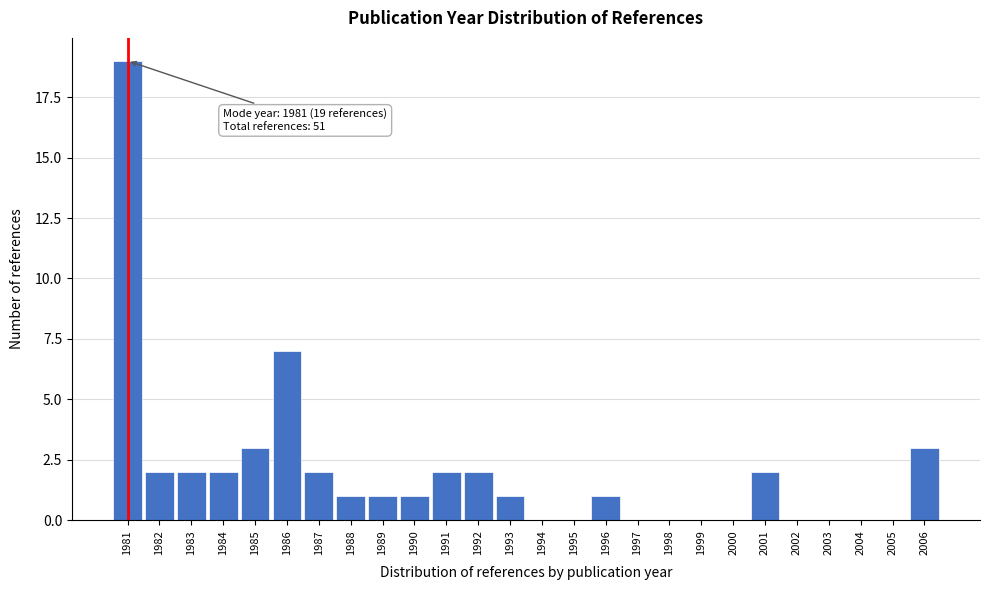

Over which range of the x-axis is the bar tallest?

1980.5 to 1981.5